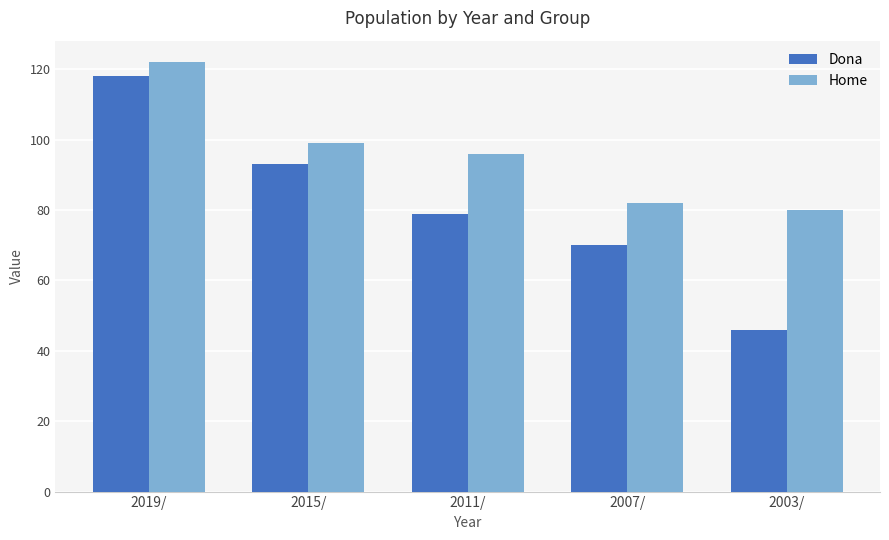

What is the label of the 5th bar from the left?

2003/